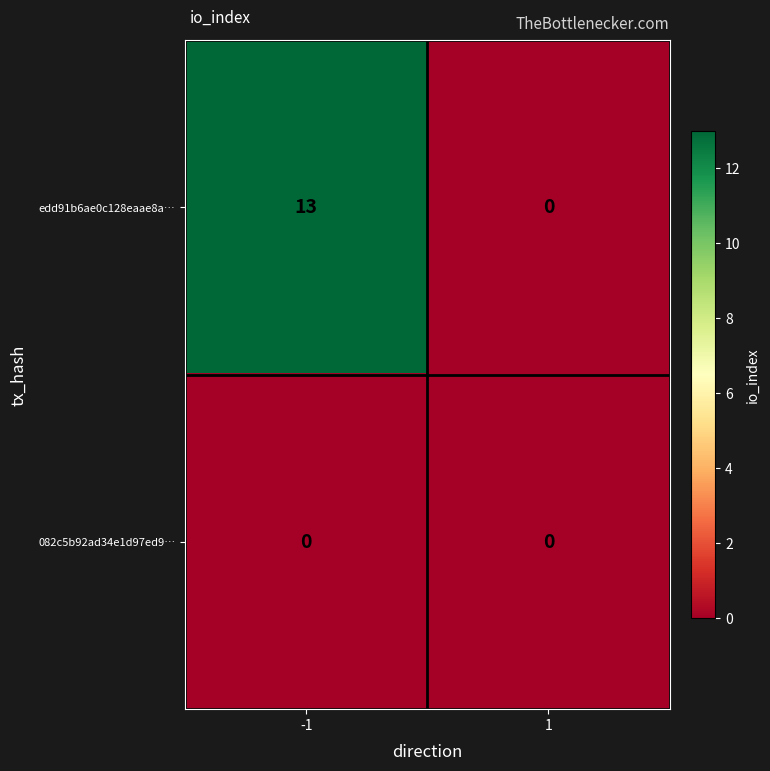

The value of edd91b6ae0c128eaae8a… at 1 is 0. True or false?

True